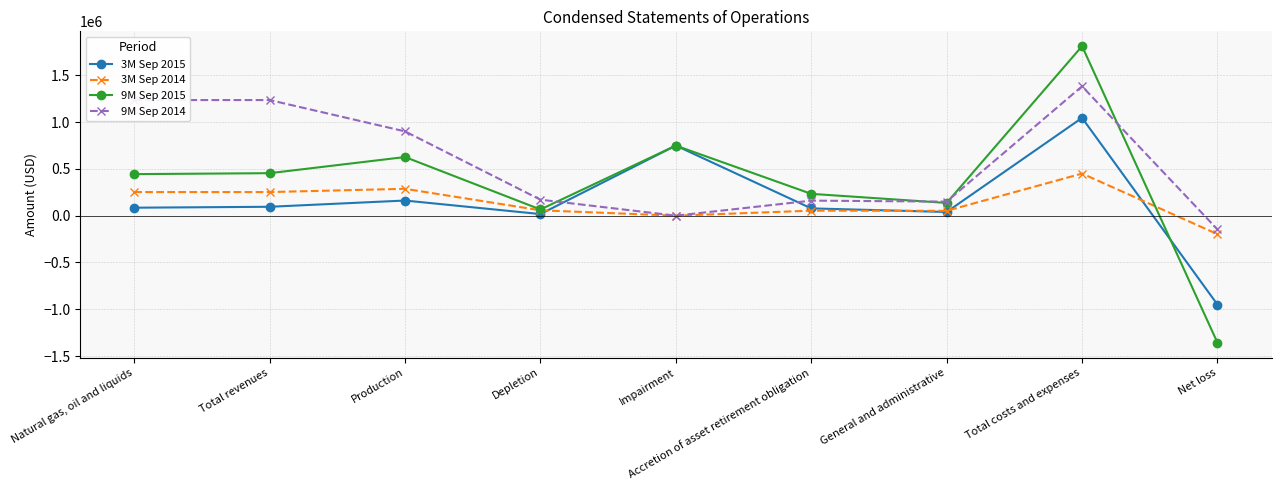

Rank the series at Net loss from highest to lowest value.

9M Sep 2014, 3M Sep 2014, 3M Sep 2015, 9M Sep 2015